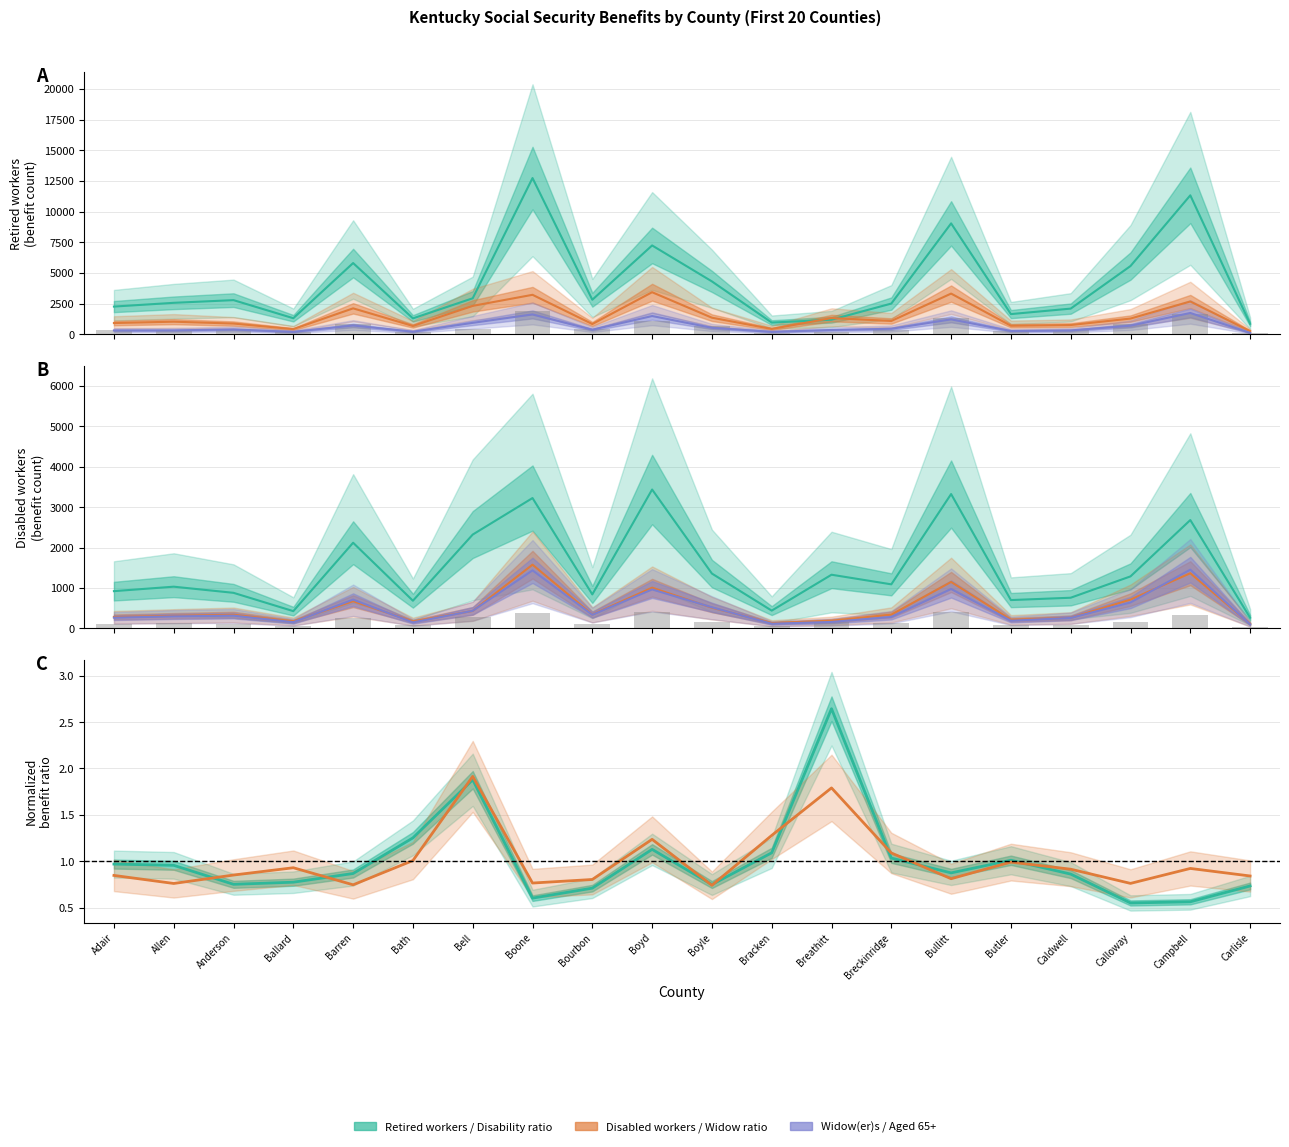

Reading left to right, list all the values displayed in this chart.

Retired workers: Adair=2265.0	Allen=2571.0	Anderson=2790.0	Ballard=1315.0	Barren=5813.0	Bath=1303.0	Bell=2941.0	Boone=12742.0	Bourbon=2822.0	Boyd=7249.0	Boyle=4317.0	Bracken=961.0	Breathitt=1195.0	Breckinridge=2510.0	Bullitt=9047.0	Butler=1652.0	Caldwell=2099.0	Calloway=5571.0	Campbell=11335.0	Carlisle=862.0
Disabled workers: Adair=923.0	Allen=1033.0	Anderson=881.0	Ballard=428.0	Barren=2120.0	Bath=686.0	Bell=2322.0	Boone=3225.0	Bourbon=842.0	Boyd=3436.0	Boyle=1358.0	Bracken=441.0	Breathitt=1329.0	Breckinridge=1091.0	Bullitt=3324.0	Butler=702.0	Caldwell=760.0	Calloway=1288.0	Campbell=2681.0	Carlisle=266.0
Widow(er)s and parents: Adair=320.0	Allen=326.0	Anderson=396.0	Ballard=204.0	Barren=723.0	Bath=219.0	Bell=939.0	Boone=1625.0	Bourbon=378.0	Boyd=1494.0	Boyle=533.0	Bracken=205.0	Breathitt=357.0	Breckinridge=456.0	Bullitt=1224.0	Butler=273.0	Caldwell=320.0	Calloway=707.0	Campbell=1743.0	Carlisle=121.0
Men (65+): Adair=284.3	Allen=313.3	Anderson=339.5	Ballard=177.3	Barren=674.8	Bath=174.6	Bell=433.1	Boone=1577.1	Bourbon=344.5	Boyd=1007.9	Boyle=513.4	Bracken=134.3	Breathitt=191.6	Breckinridge=342.7	Bullitt=1150.0	Butler=216.9	Caldwell=263.1	Calloway=713.9	Campbell=1366.0	Carlisle=111.8
Women (65+): Adair=266.8	Allen=298.5	Anderson=316.2	Ballard=155.9	Barren=713.7	Bath=150.0	Bell=436.8	Boone=1437.0	Bourbon=338.1	Boyd=964.6	Boyle=523.9	Bracken=117.8	Breathitt=161.2	Breckinridge=284.7	Bullitt=975.7	Butler=190.9	Caldwell=260.1	Calloway=642.9	Campbell=1453.8	Carlisle=102.8